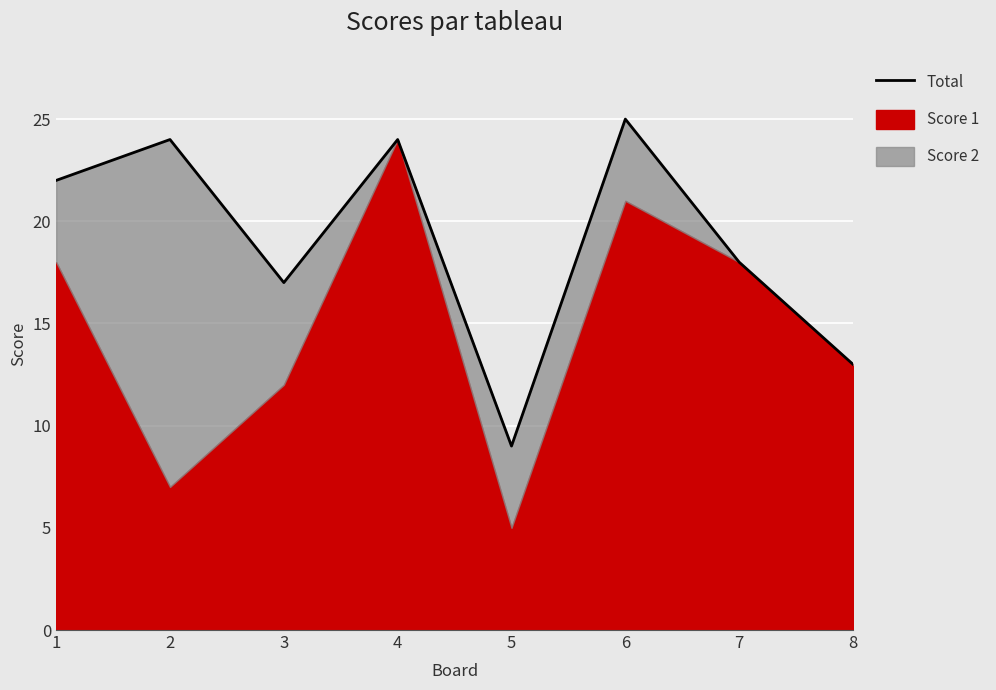

Is it true that the value at 8 is 13?

True